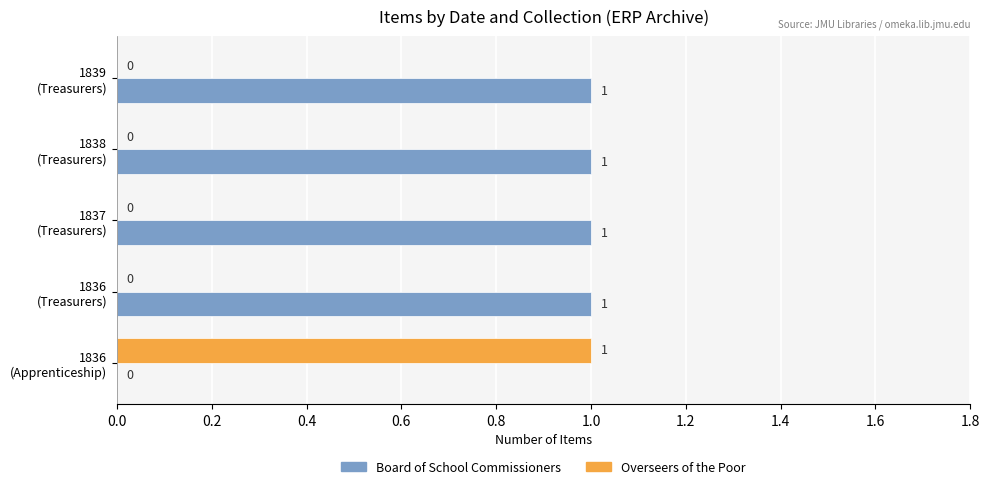

Which series has the largest total across all categories?

Board of School Commissioners